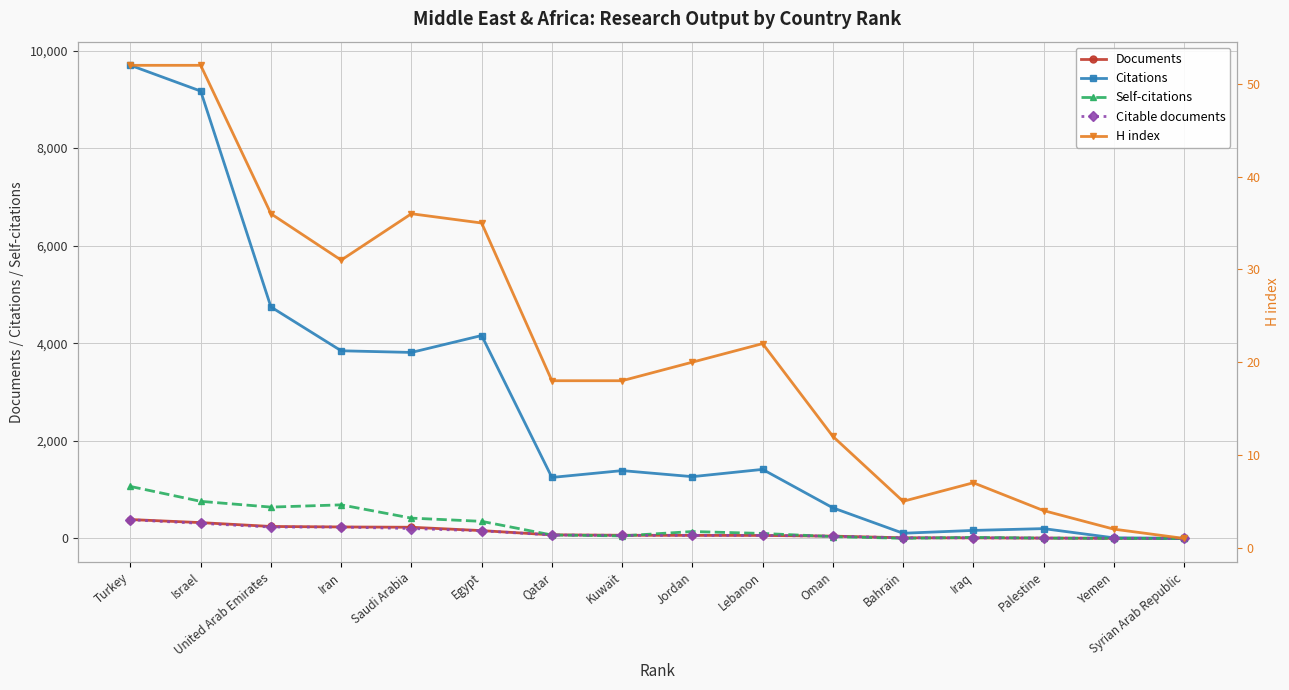

Between which two adjacent categories do Self-citations and Citable documents first intersect?

Kuwait and Jordan